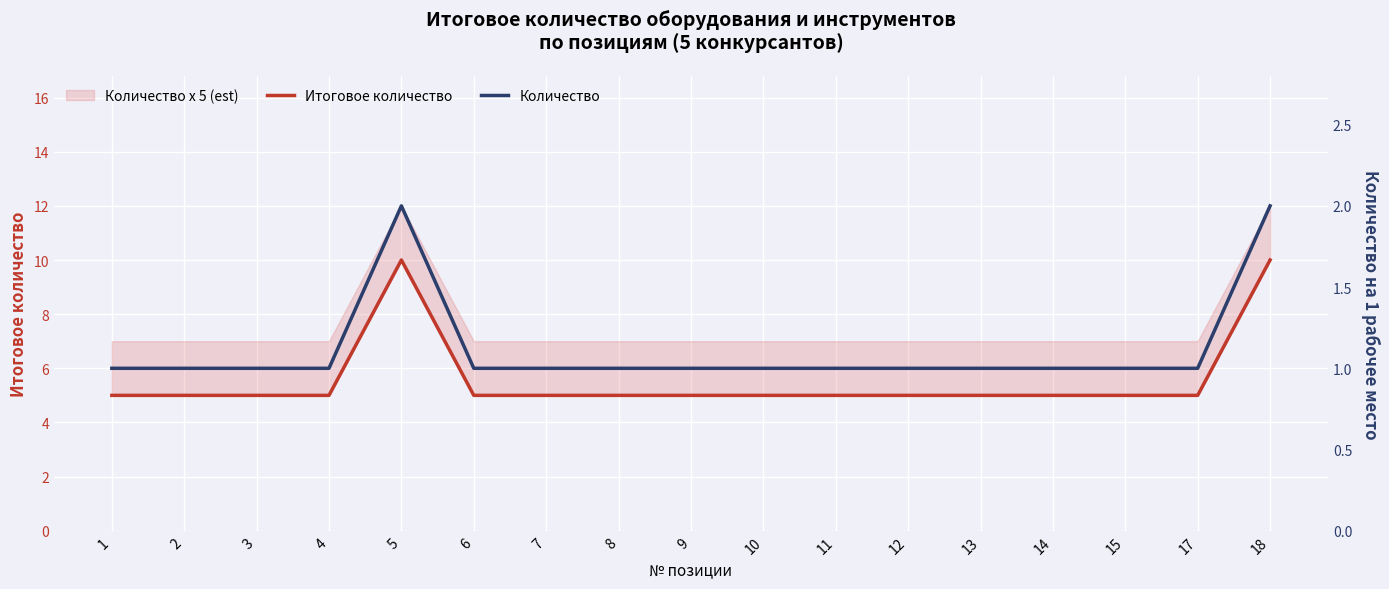

What is the value of the Итоговое количество point at the 4th from the left?

5